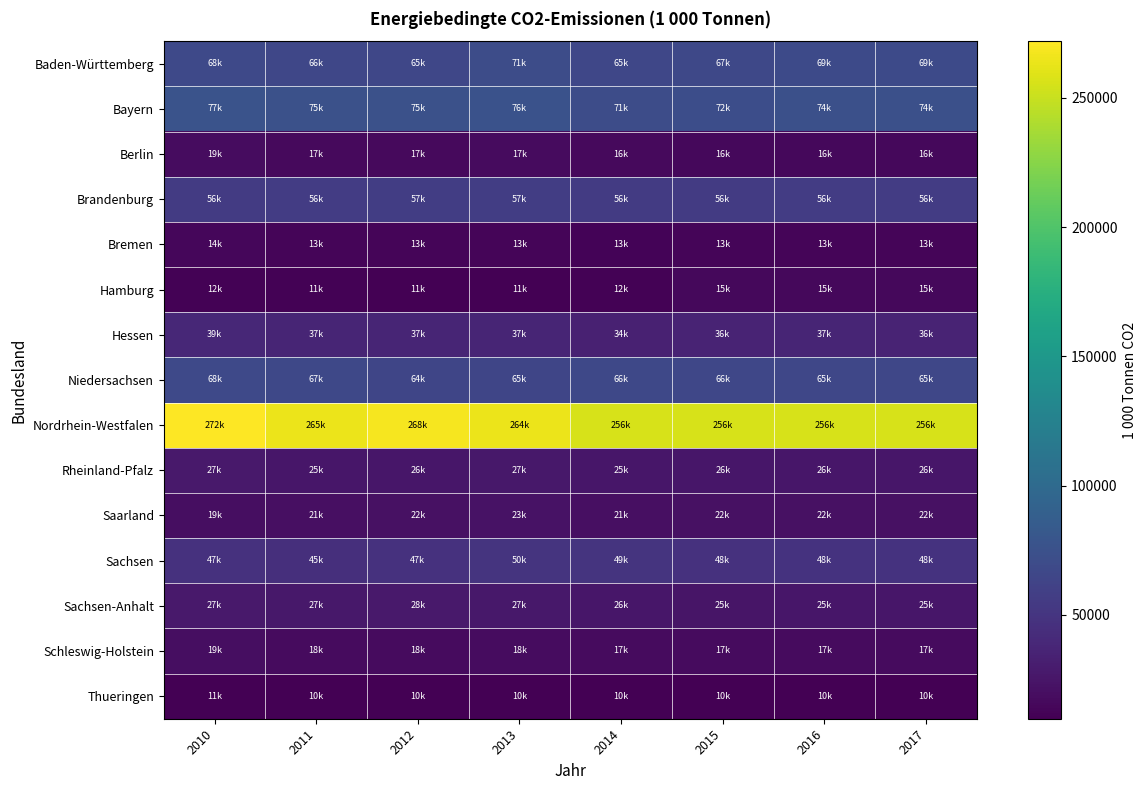

What is the spread (max minus min) of values at 2013?

253440.0